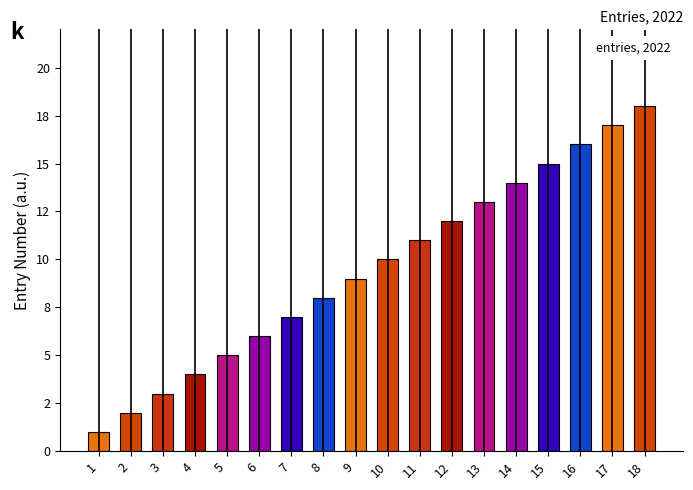

Read the value at 1.

1